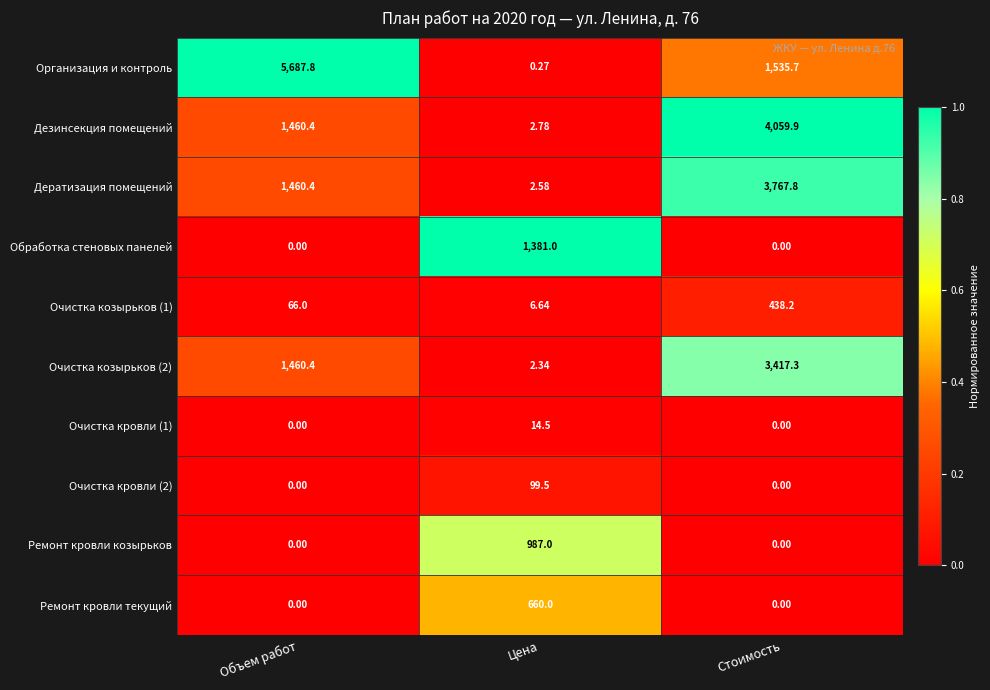

Between Объем работ and Стоимость, which series saw the biggest shift?

Организация и контроль